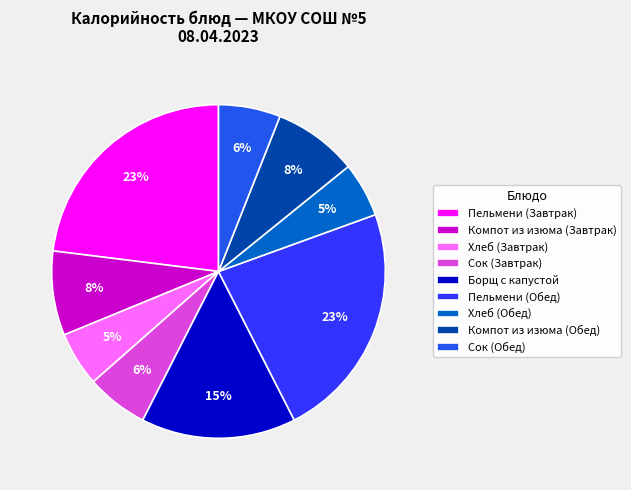

To the nearest percent, what is the average slice percentage?

11%